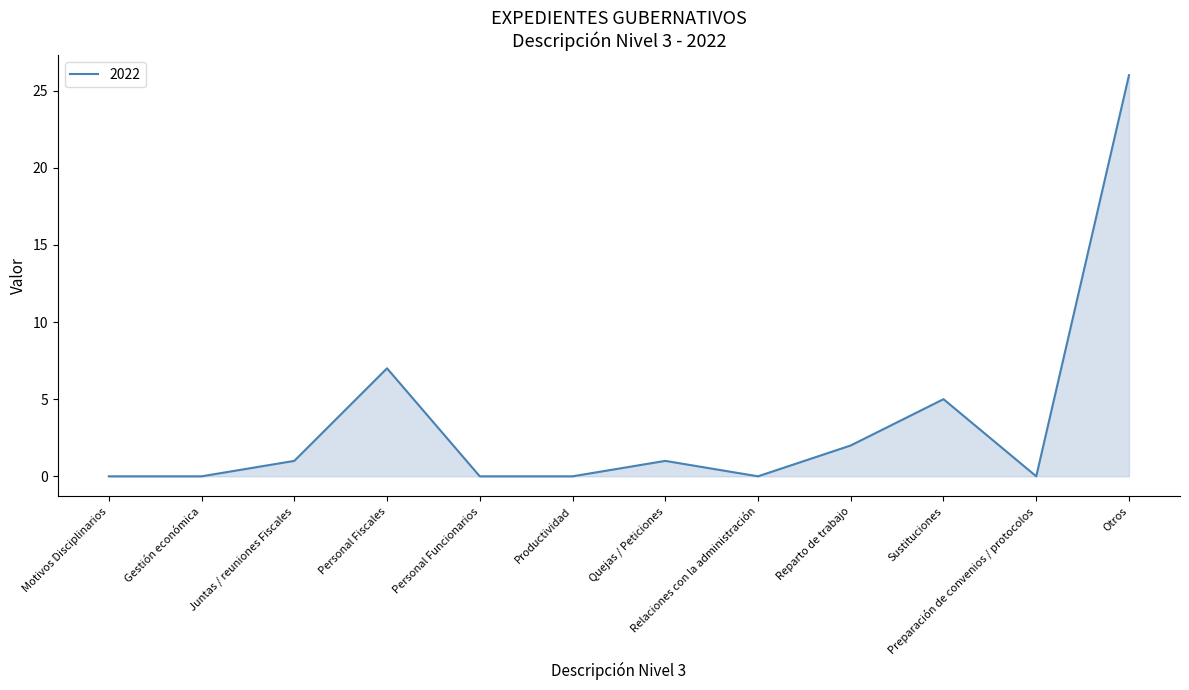

At which label is the value closest to 13?

Personal Fiscales